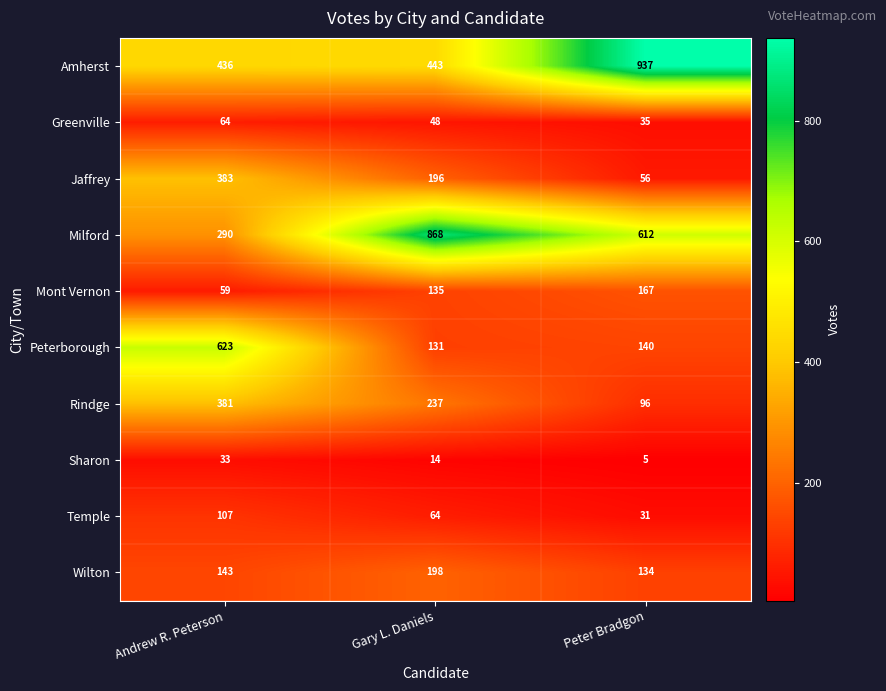

The Amherst series shows 436 at Andrew R. Peterson. True or false?

True